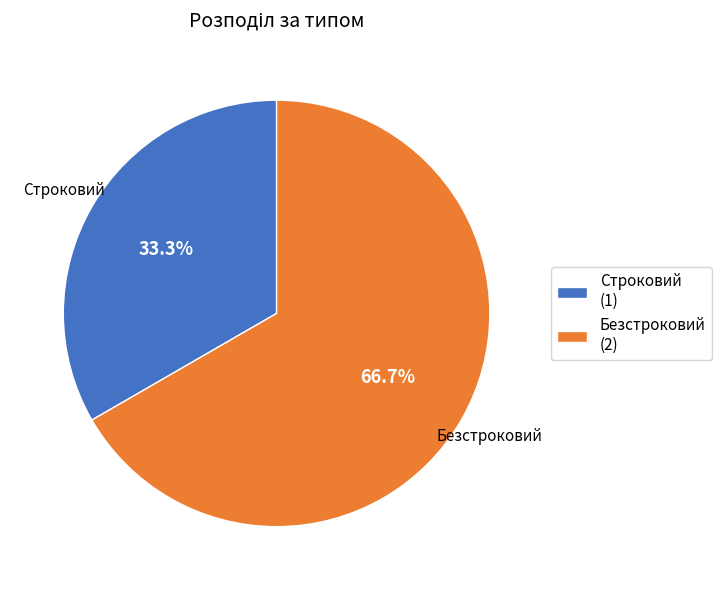

Rank the categories by value from lowest to highest.

Строковий, Безстроковий